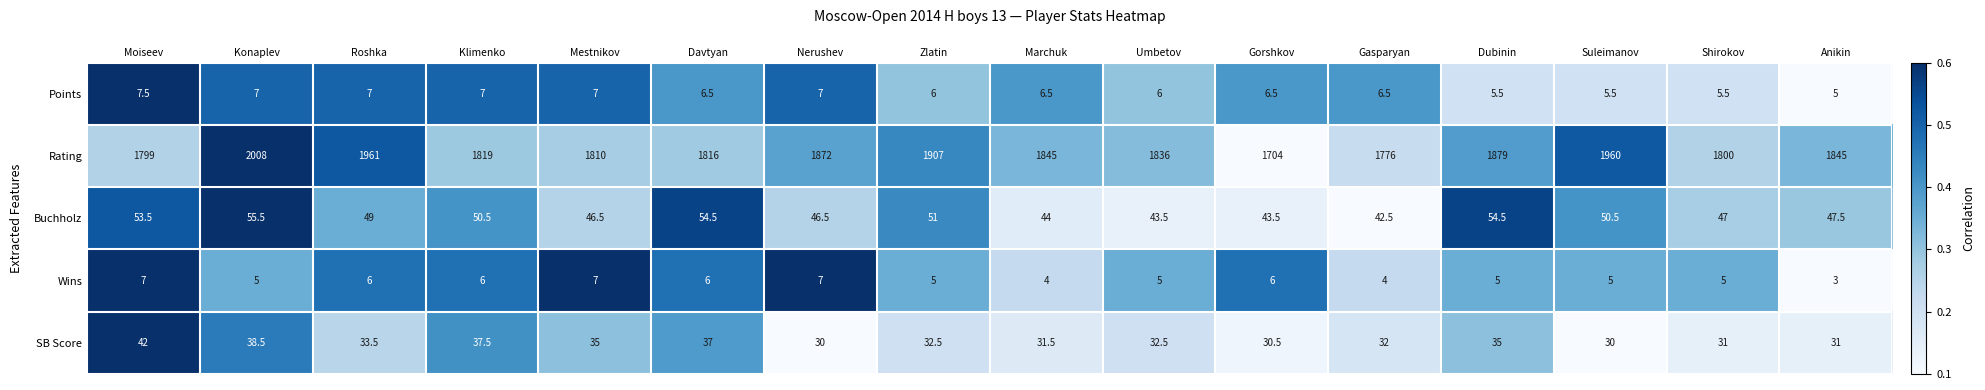

Between Davtyan and Dubinin, which series saw the biggest shift?

Rating